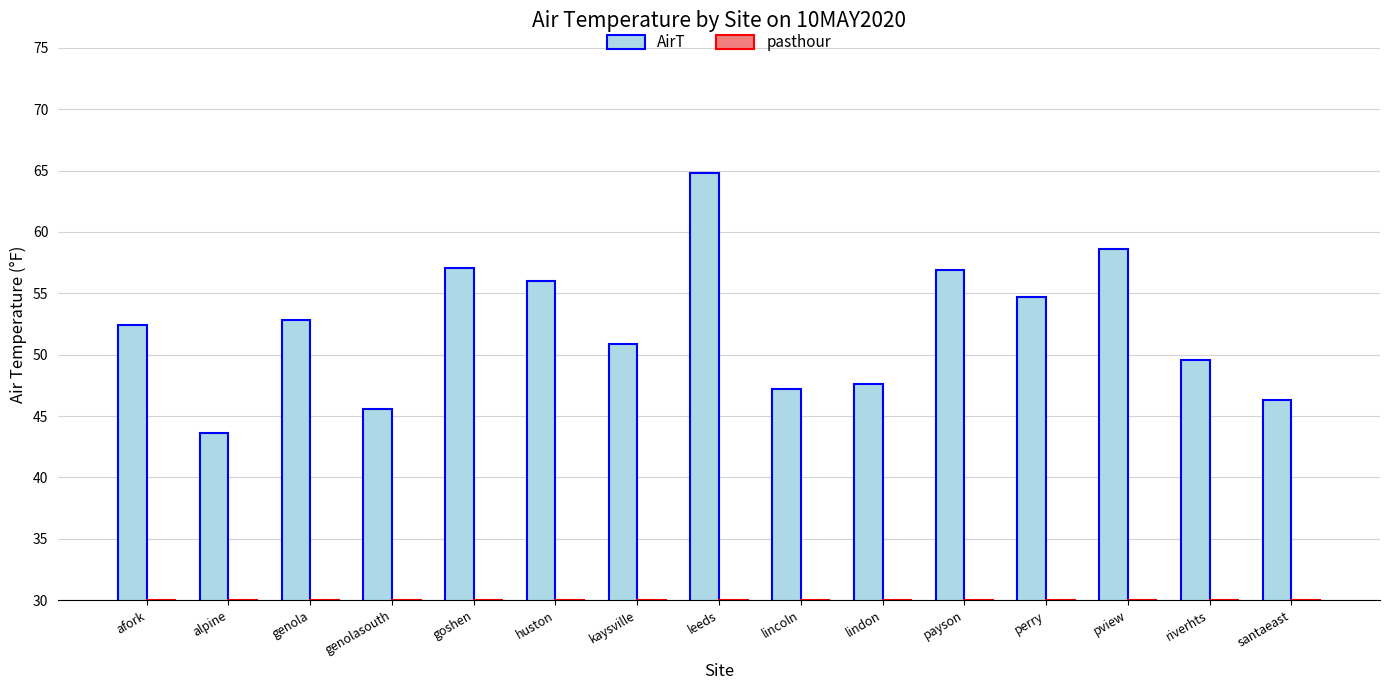

How many bars are there in total?

30